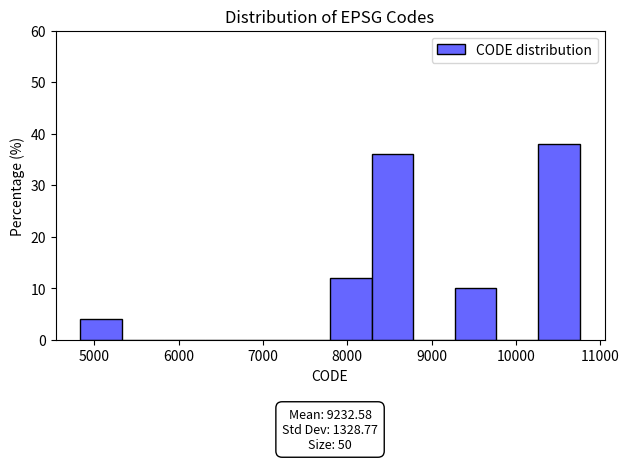

Which range on the x-axis has the tallest bar?

10300 to 10800